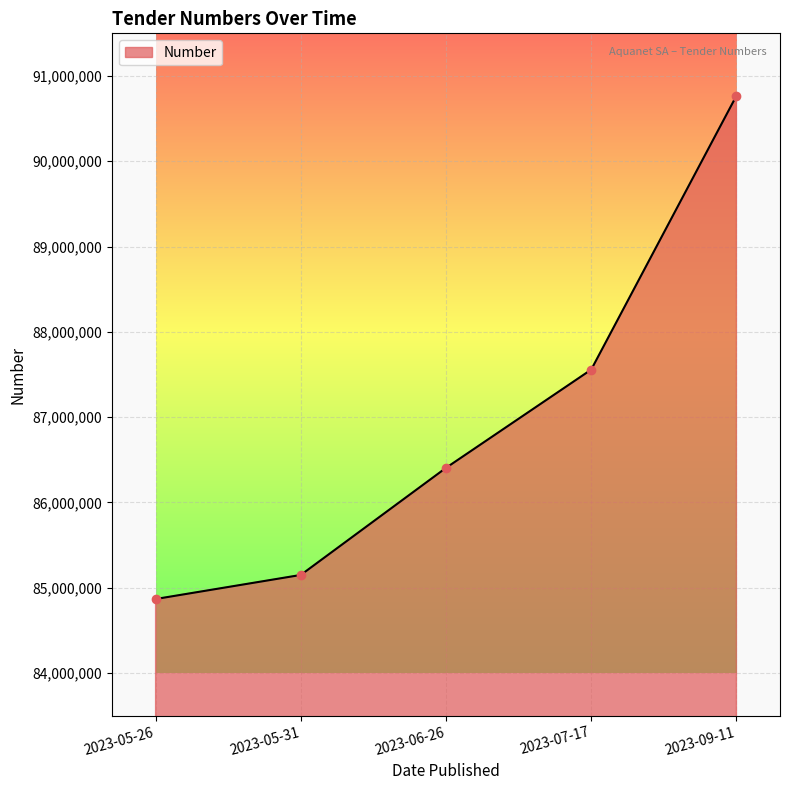

The value at 2023-05-26 is 54607795. True or false?

False